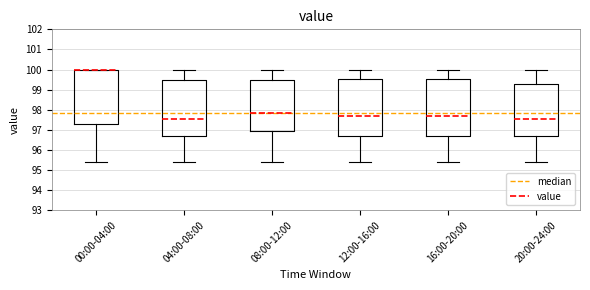

Reading left to right, transcribe this box plot: for each box, give where its median line is, the range the box spans, and where its two whiskers end, as read against the y-axis. The values are not printed on the chart, so give them approximately, as read against the axis.

00:00-04:00: median 100.0 (drawn on the box's upper edge), box 97.3 to 100.0, whiskers 95.4 to 100.0
04:00-08:00: median 97.6, box 96.7 to 99.5, whiskers 95.4 to 100.0
08:00-12:00: median 97.9, box 96.9 to 99.5, whiskers 95.4 to 100.0
12:00-16:00: median 97.7, box 96.7 to 99.5, whiskers 95.4 to 100.0
16:00-20:00: median 97.7, box 96.7 to 99.5, whiskers 95.4 to 100.0
20:00-24:00: median 97.6, box 96.7 to 99.3, whiskers 95.4 to 100.0